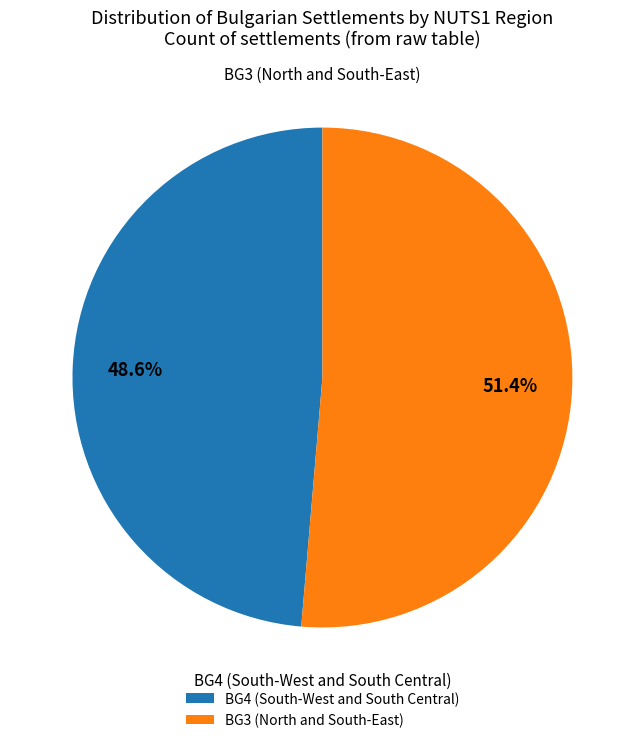

What percentage do BG3 (North and South-East) and BG4 (South-West and South Central) together represent?

100.0%